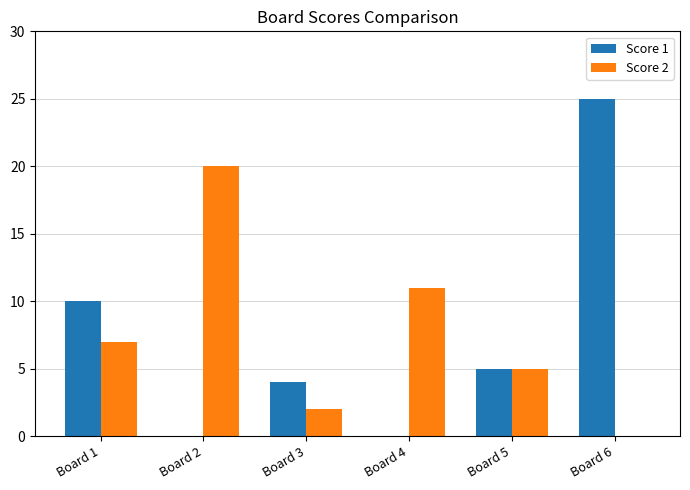

Is it true that Score 1 equals 0 at Board 2?

True